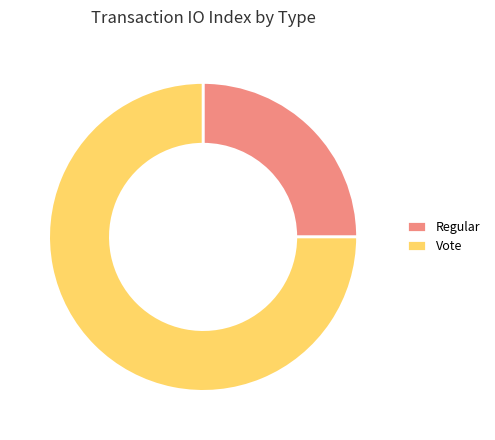

Is it true that Regular is 25% of the pie?

True